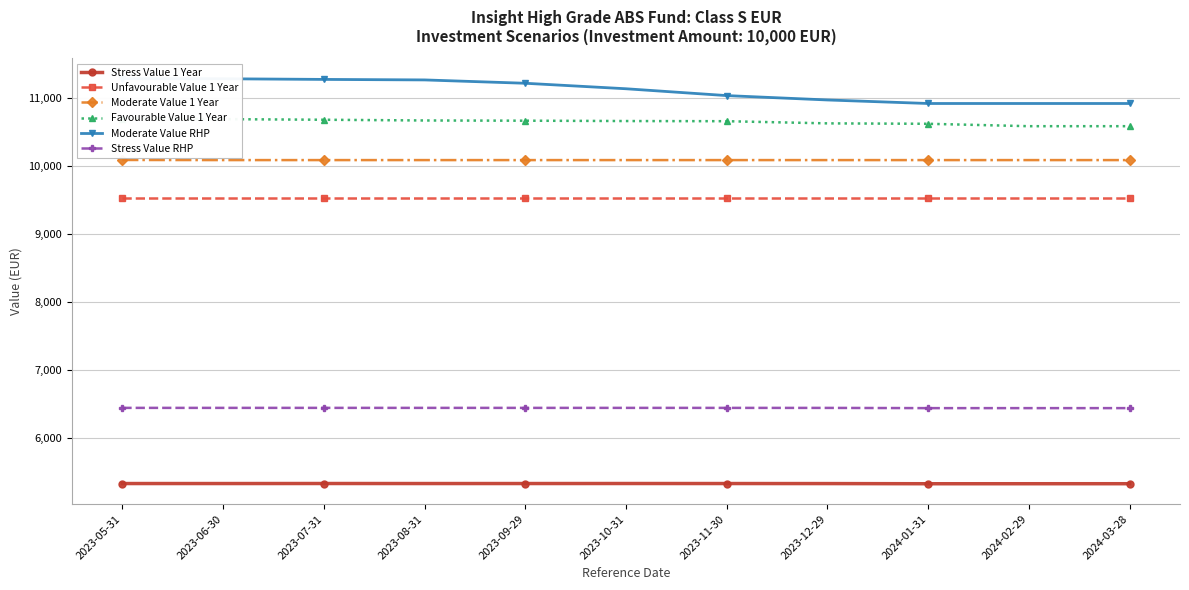

Reading right to left, what are all the values shown in this chart?

Stress Value 1 Year: 5320.0	5319.7	5319.6	5321.9	5322.5	5322.9	5322.6	5322.5	5323.0	5322.4	5322.5
Unfavourable Value 1 Year: 9531.8	9531.8	9531.8	9531.8	9531.8	9531.8	9531.8	9531.8	9531.8	9531.8	9531.8
Moderate Value 1 Year: 10089.7	10089.7	10089.7	10089.7	10089.7	10089.7	10089.7	10089.7	10089.7	10089.7	10091.4
Favourable Value 1 Year: 10589.1	10589.1	10624.6	10630.7	10662.6	10665.1	10670.2	10673.5	10684.1	10693.0	10701.7
Moderate Value RHP: 10923.7	10923.7	10923.7	10975.7	11040.1	11140.9	11221.8	11271.1	11278.6	11288.2	11290.6
Stress Value RHP: 6434.1	6434.0	6434.0	6437.2	6437.5	6437.7	6437.6	6437.6	6437.8	6437.6	6437.7